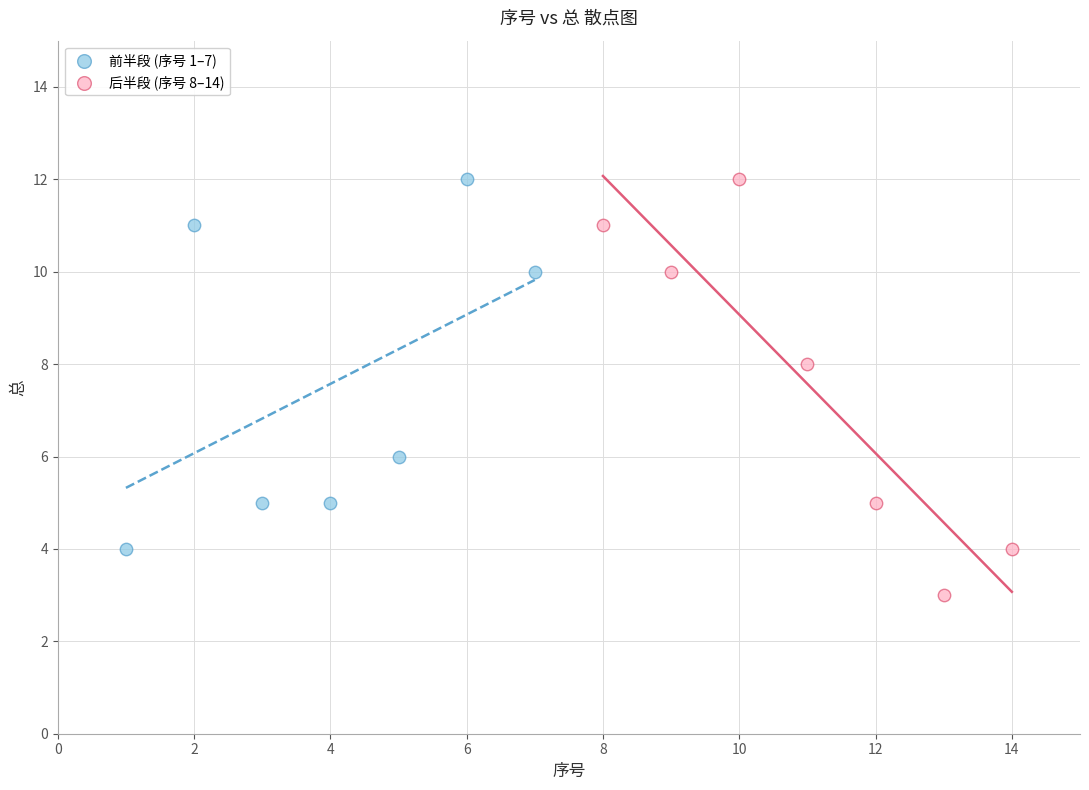

Which series reaches the minimum Y coordinate?

后半段 (序号 8–14)